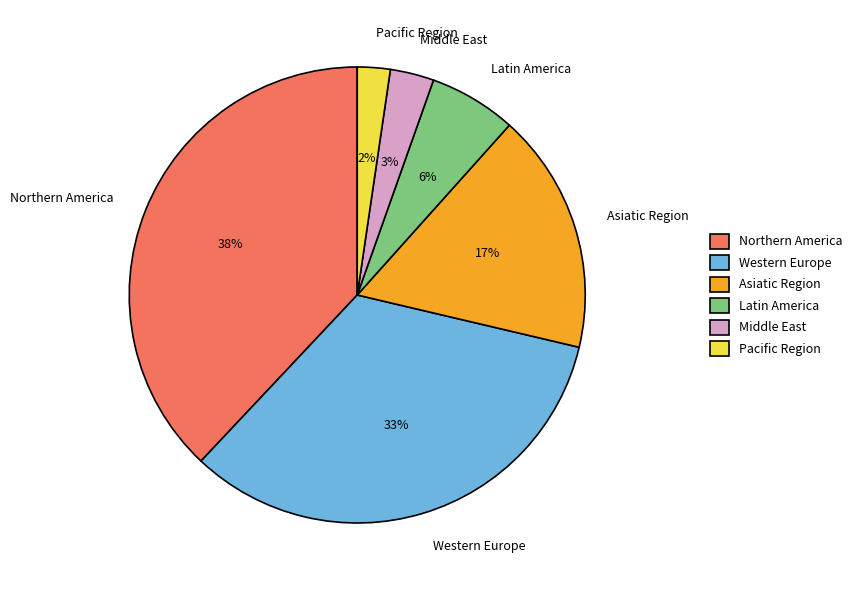

Which category has the biggest portion of the pie?

Northern America